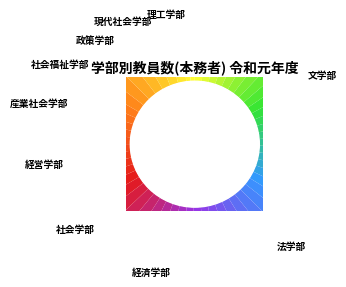

Count the number of slices in the pie.

57